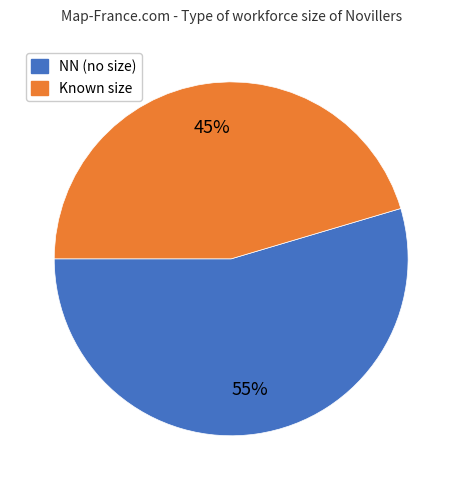

Is there a majority slice in this chart?

Yes